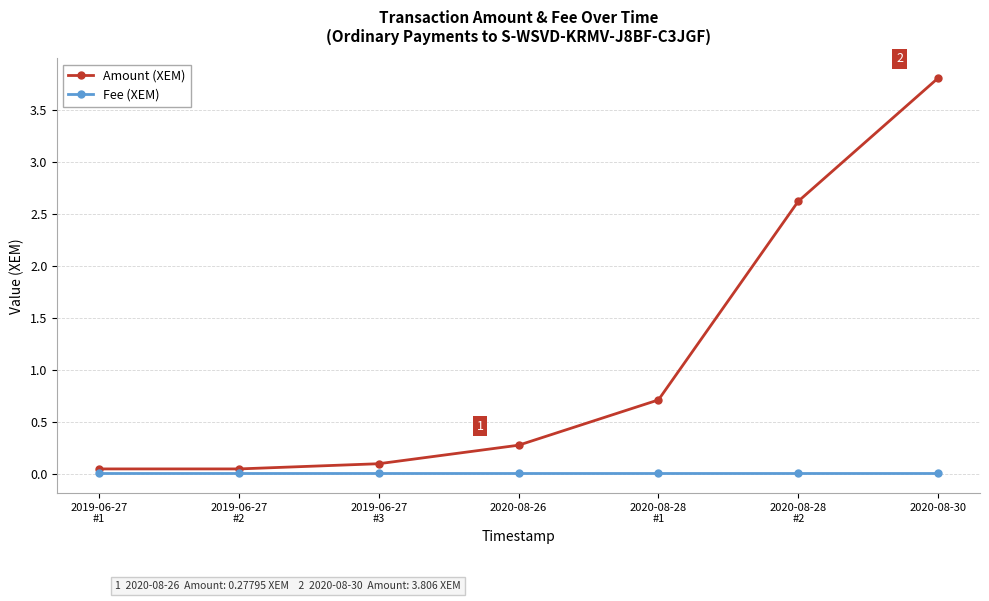

List the series in order of their overall mean, highest first.

Amount (XEM), Fee (XEM)